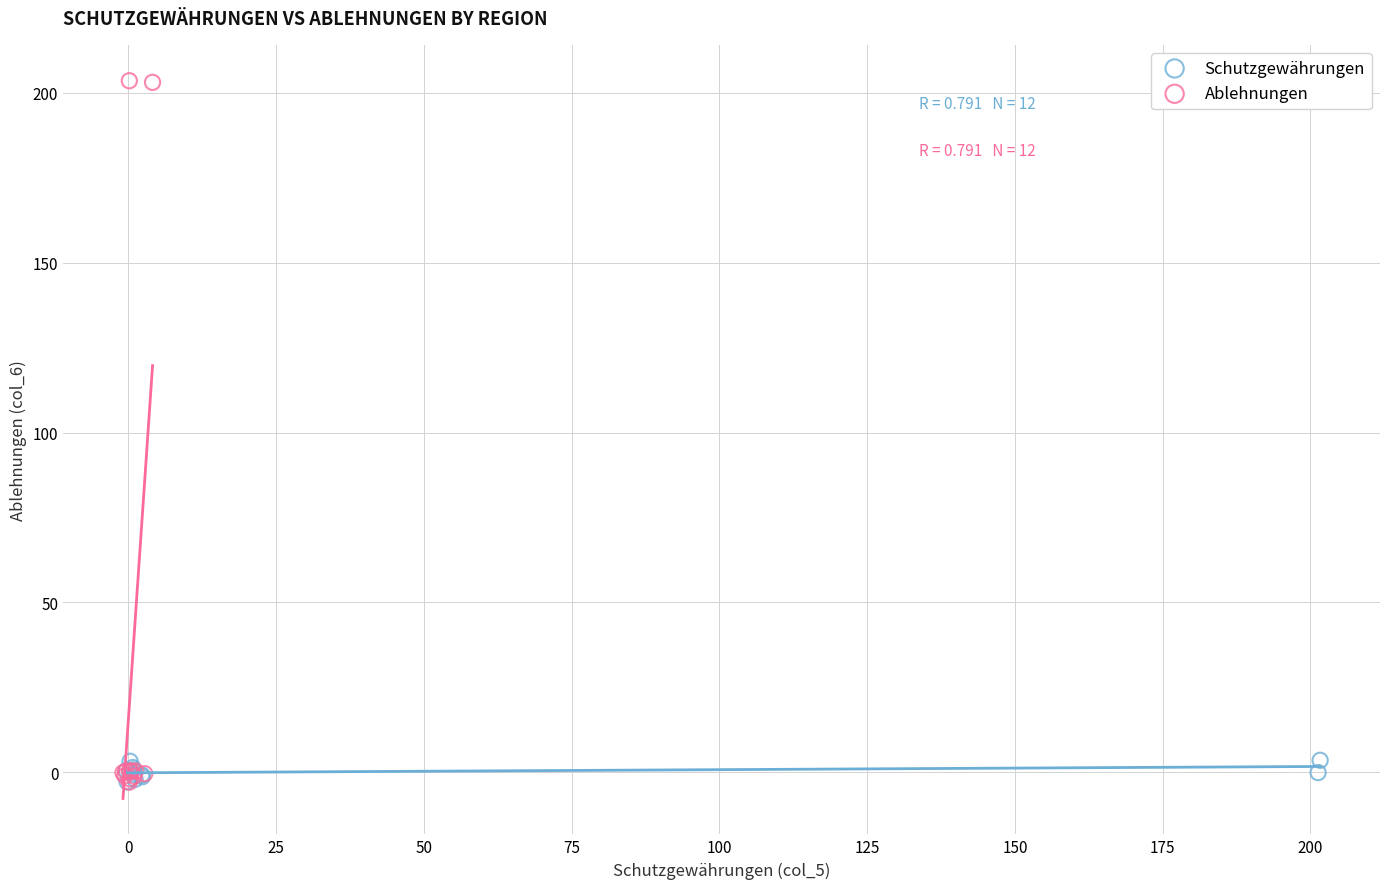

Which series reaches the maximum Y coordinate?

Ablehnungen